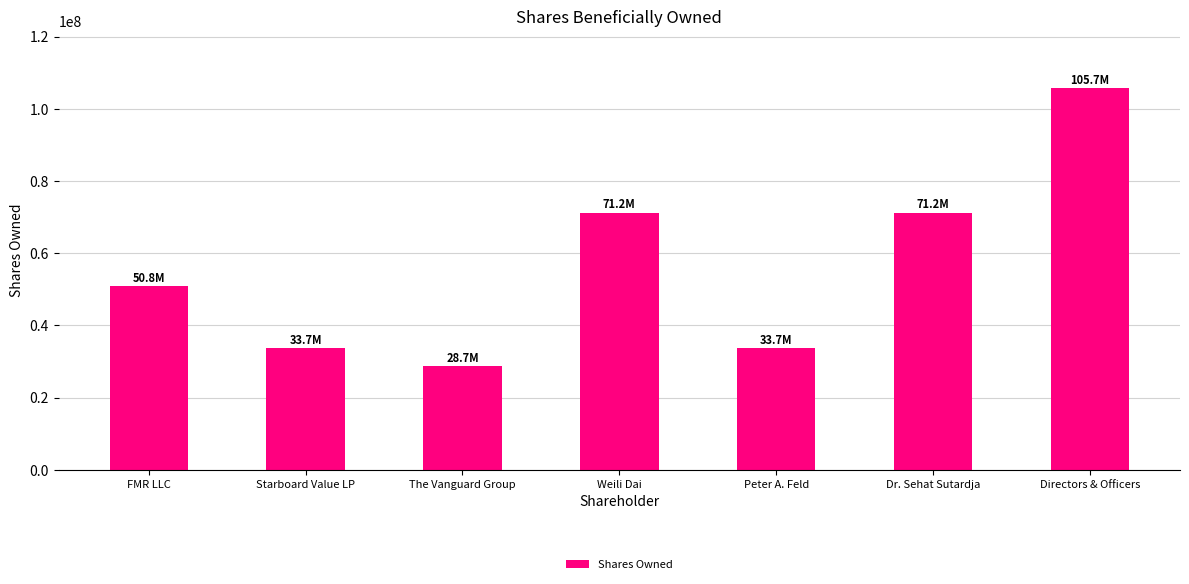

True or false: the data shows 71225977 at Dr. Sehat Sutardja.

True